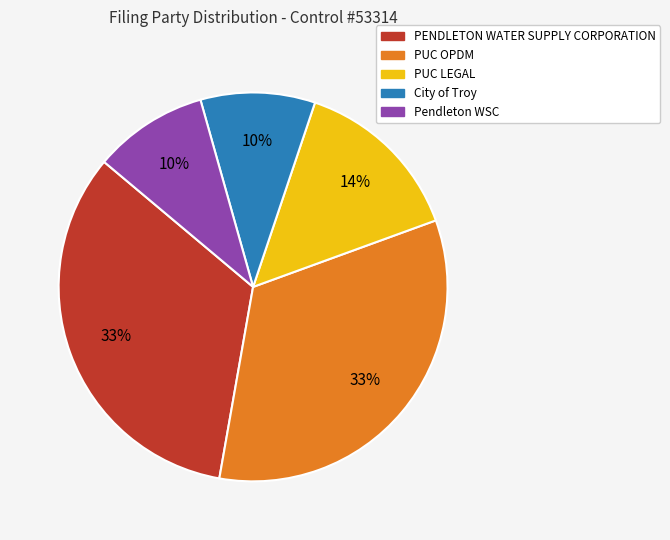

To the nearest percent, what percentage of the pie is PUC OPDM?

33%